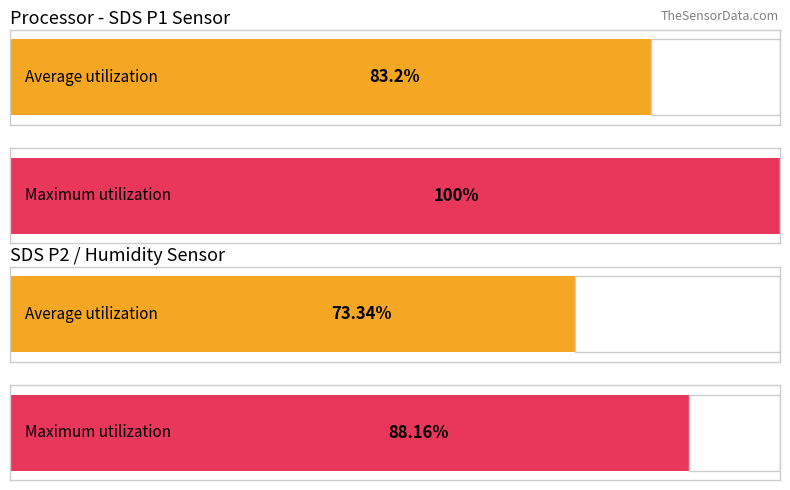

Are the bars grouped side by side (vs. stacked)?

Yes